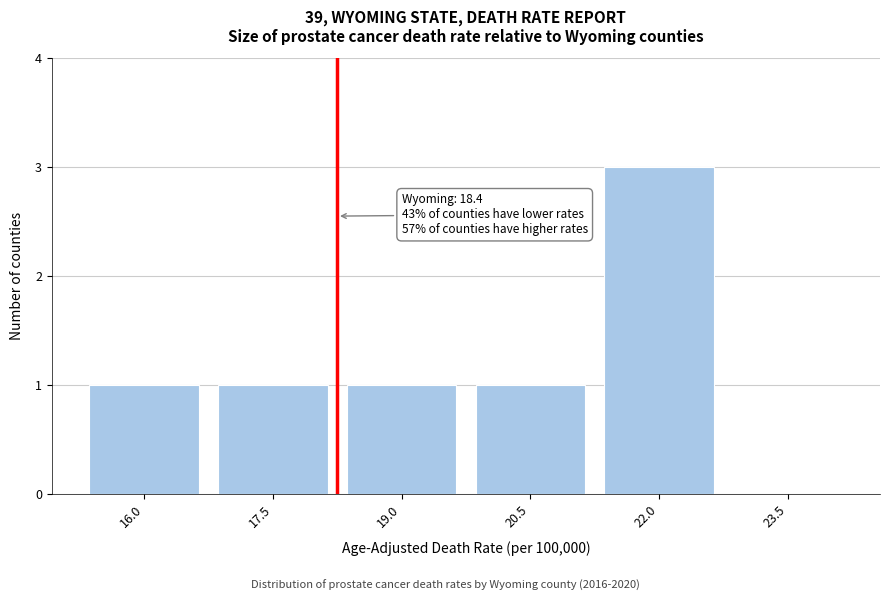

Reading left to right, transcribe all the data shown in this chart.

16.0=1	17.5=1	19.0=1	20.5=1	22.0=3	23.5=0